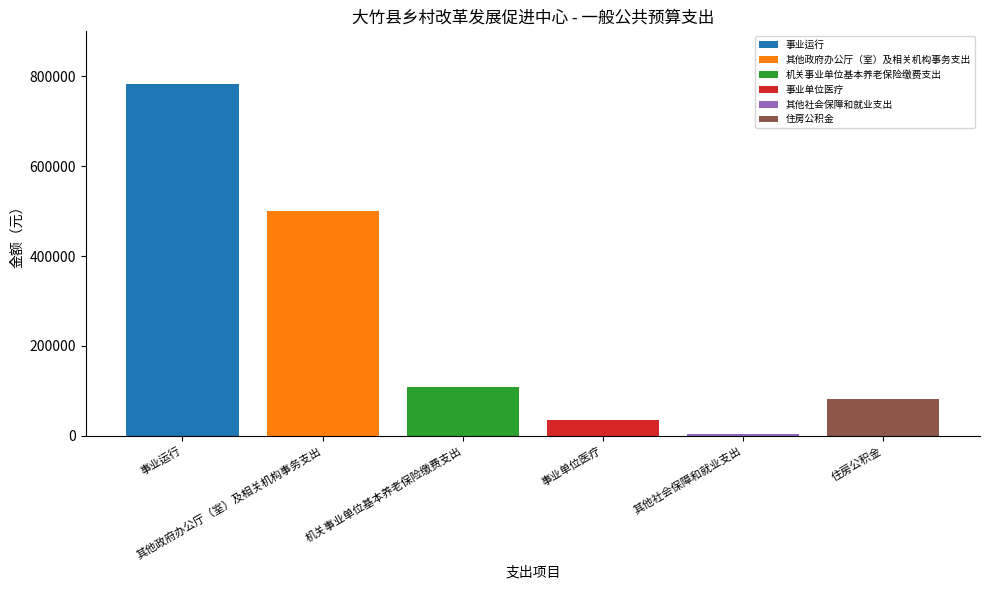

Which series has the widest spread of values?

事业运行